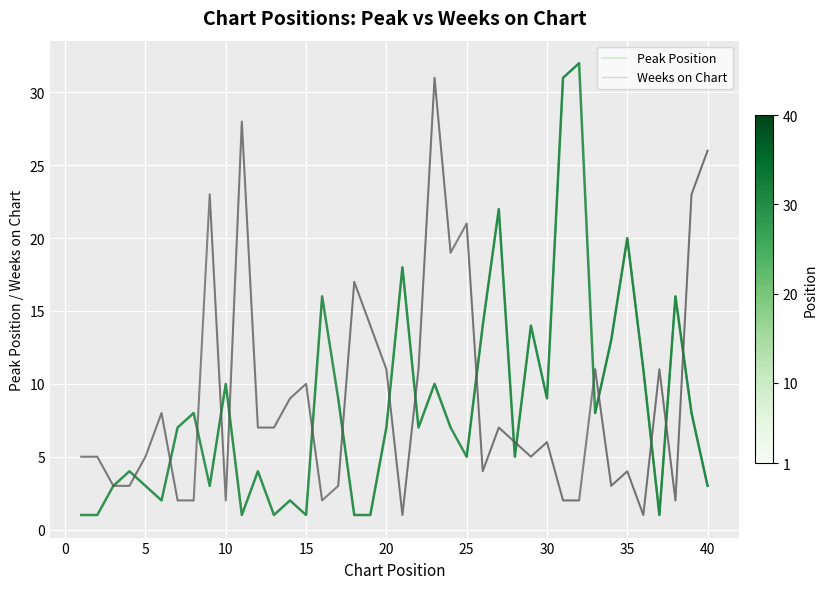

What is the value of the Weeks on Chart point at the 1st from the left?

5